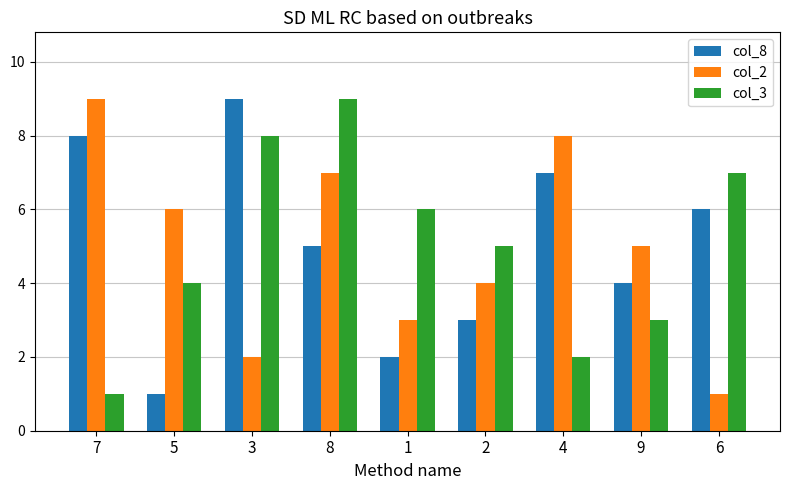

What is the label of the 9th bar from the right?

7